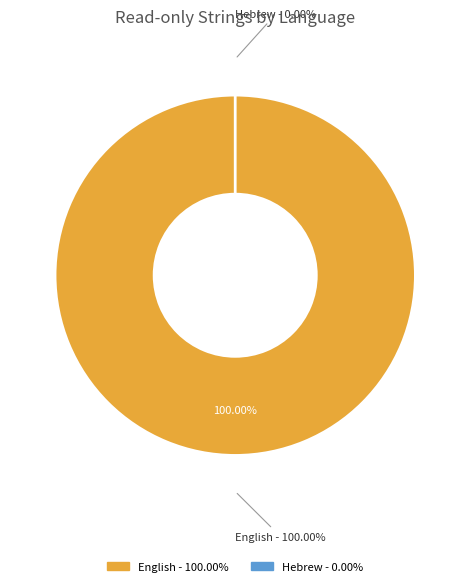

Which has a higher value, Hebrew or English?

English